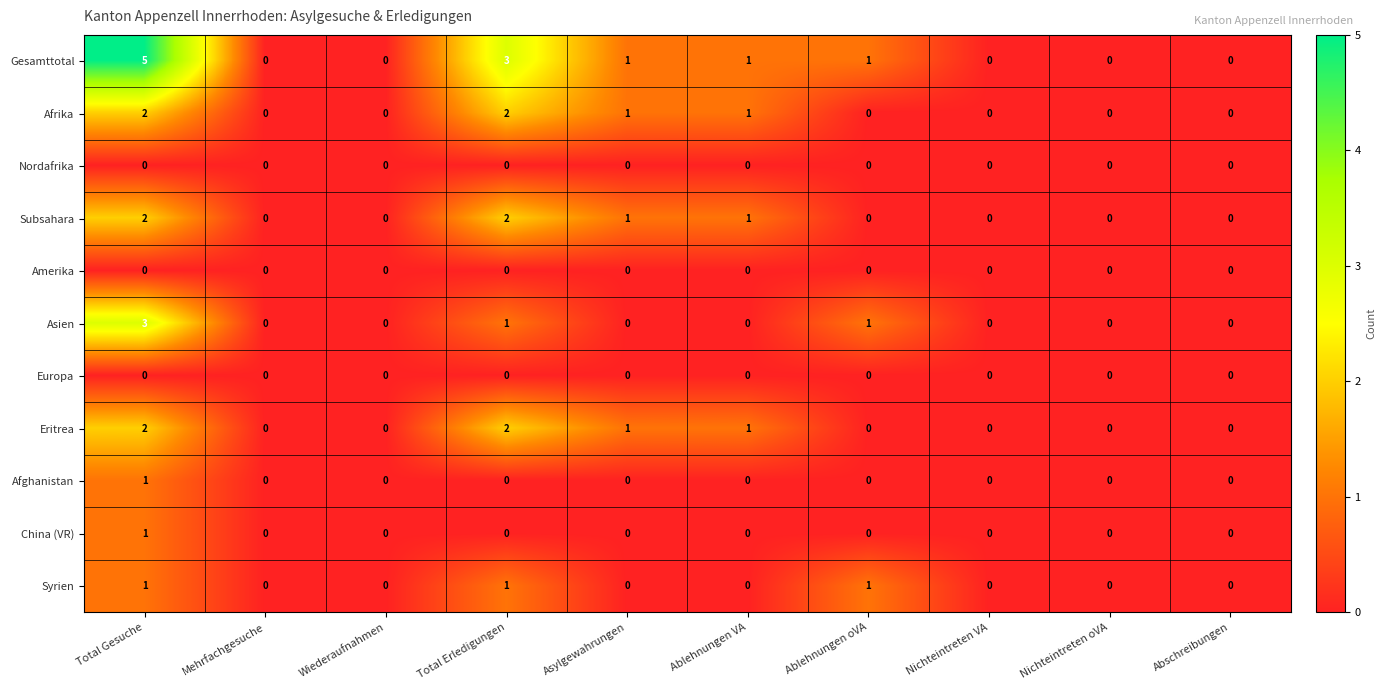

Count the Afghanistan values in the range 0 to 1.

10